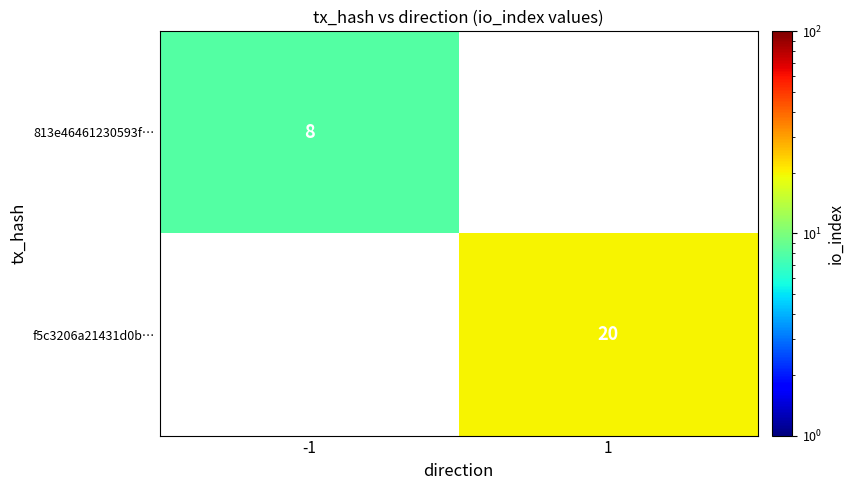

Is it true that 813e46461230593f… equals 3 at -1?

False